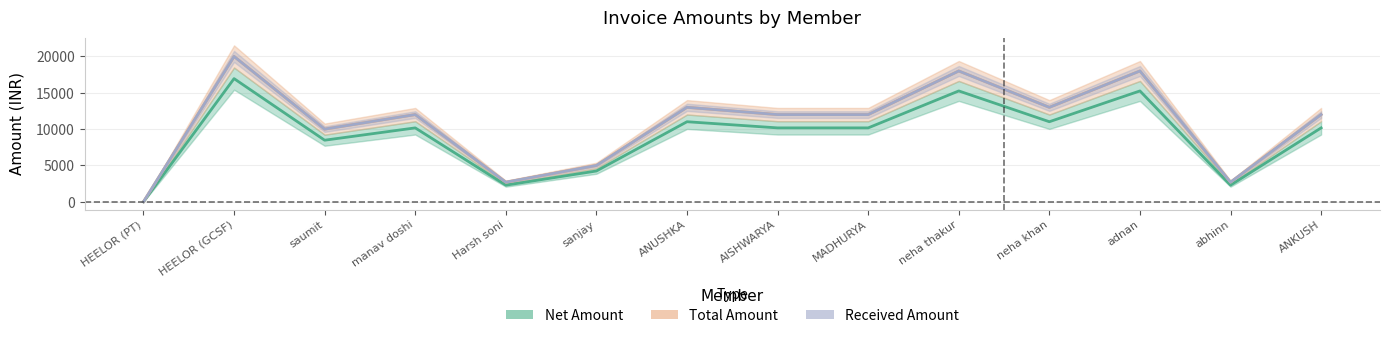

Rank the series by their maximum value, from highest to lowest.

Total Amount, Received Amount, Net Amount